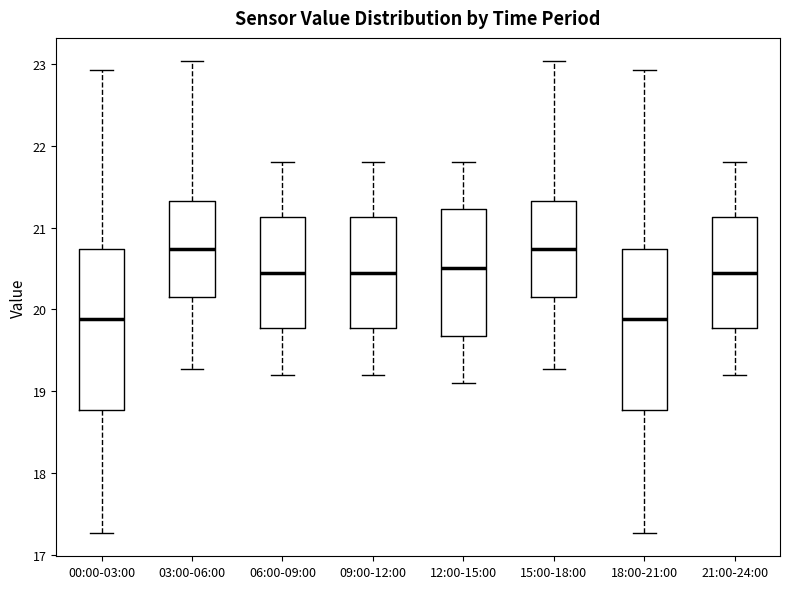

Reading left to right, transcribe this box plot: for each box, give where its median line is, the range the box spans, and where its two whiskers end, as read against the y-axis. The values are not printed on the chart, so give them approximately, as read against the axis.

00:00-03:00: median 19.9, box 18.8 to 20.7, whiskers 17.3 to 22.9
03:00-06:00: median 20.7, box 20.2 to 21.3, whiskers 19.3 to 23.0
06:00-09:00: median 20.5, box 19.8 to 21.1, whiskers 19.2 to 21.8
09:00-12:00: median 20.5, box 19.8 to 21.1, whiskers 19.2 to 21.8
12:00-15:00: median 20.5, box 19.7 to 21.2, whiskers 19.1 to 21.8
15:00-18:00: median 20.7, box 20.2 to 21.3, whiskers 19.3 to 23.0
18:00-21:00: median 19.9, box 18.8 to 20.7, whiskers 17.3 to 22.9
21:00-24:00: median 20.5, box 19.8 to 21.1, whiskers 19.2 to 21.8